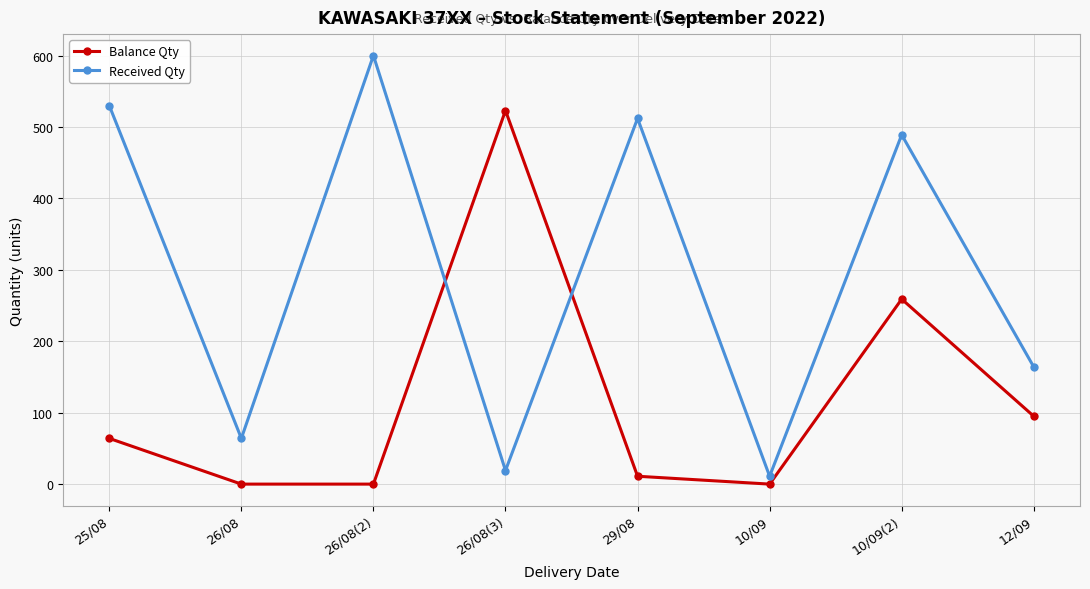

What is the average value of the Balance Qty series?

119